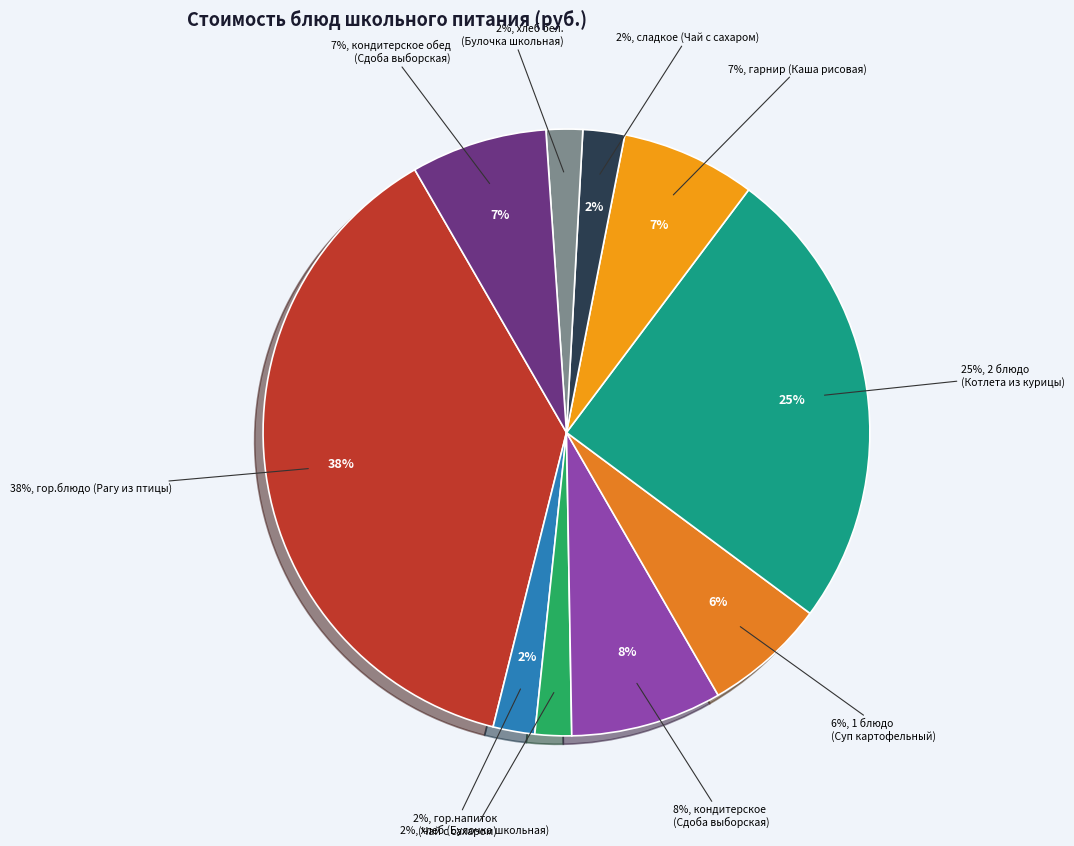

To the nearest percent, what portion does кондитерское обед (Сдоба выборская) represent?

7%